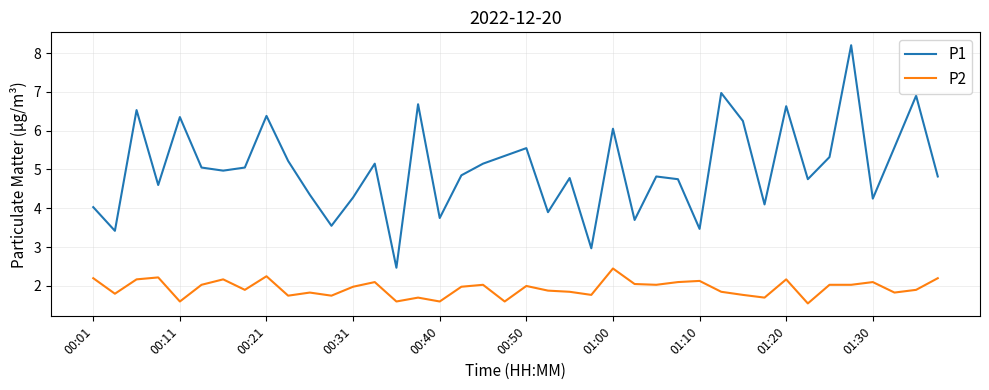

List the series in order of their peak value, highest first.

P1, P2